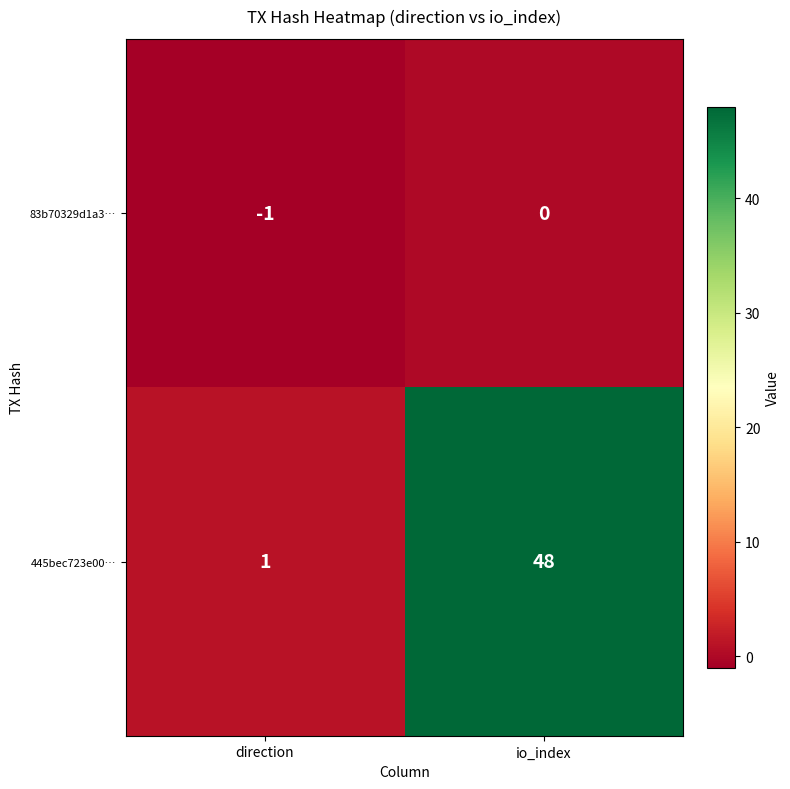

What is the difference between the 445bec723e00… values at io_index and direction?

47